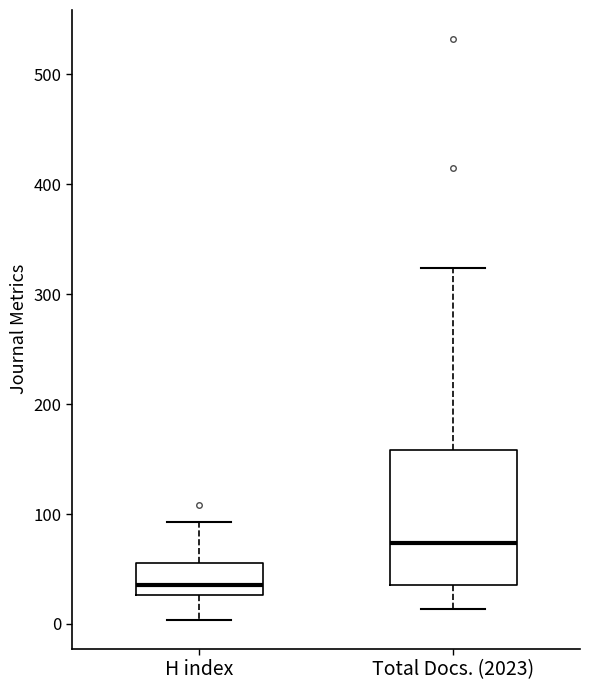

Reading left to right, read every box against the y-axis: the position of its median line, the range the box covers, and the ends of its whiskers. The values are not printed on the chart, so give them approximately, as read against the axis.

H index: median 40, box 30 to 60, whiskers 0 to 90
Total Docs. (2023): median 70, box 40 to 160, whiskers 10 to 320